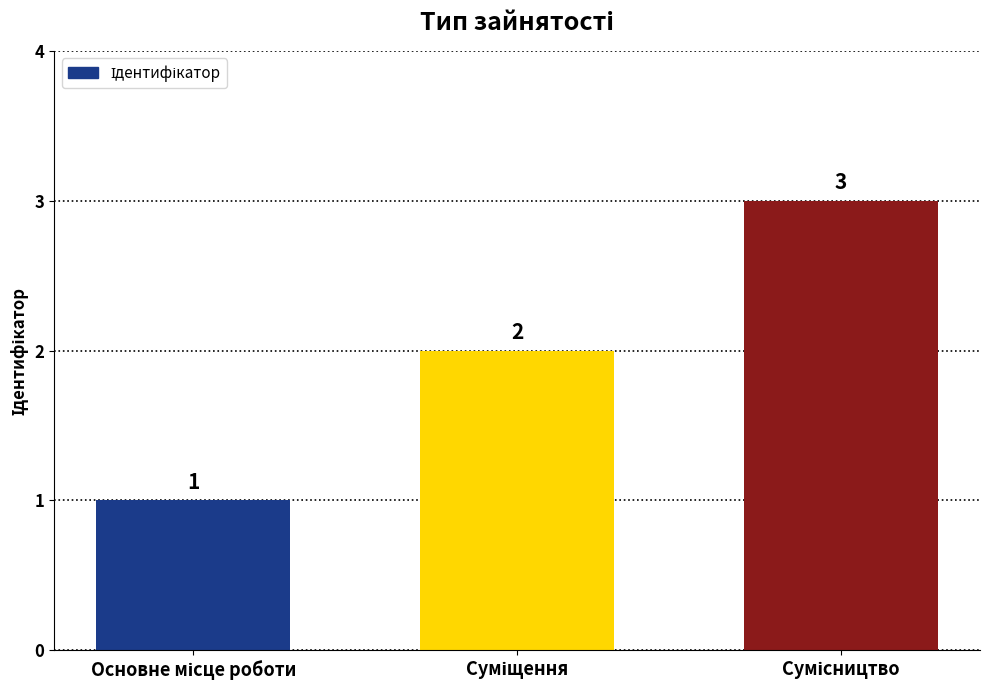

What is the value of the 1st bar from the left?

1